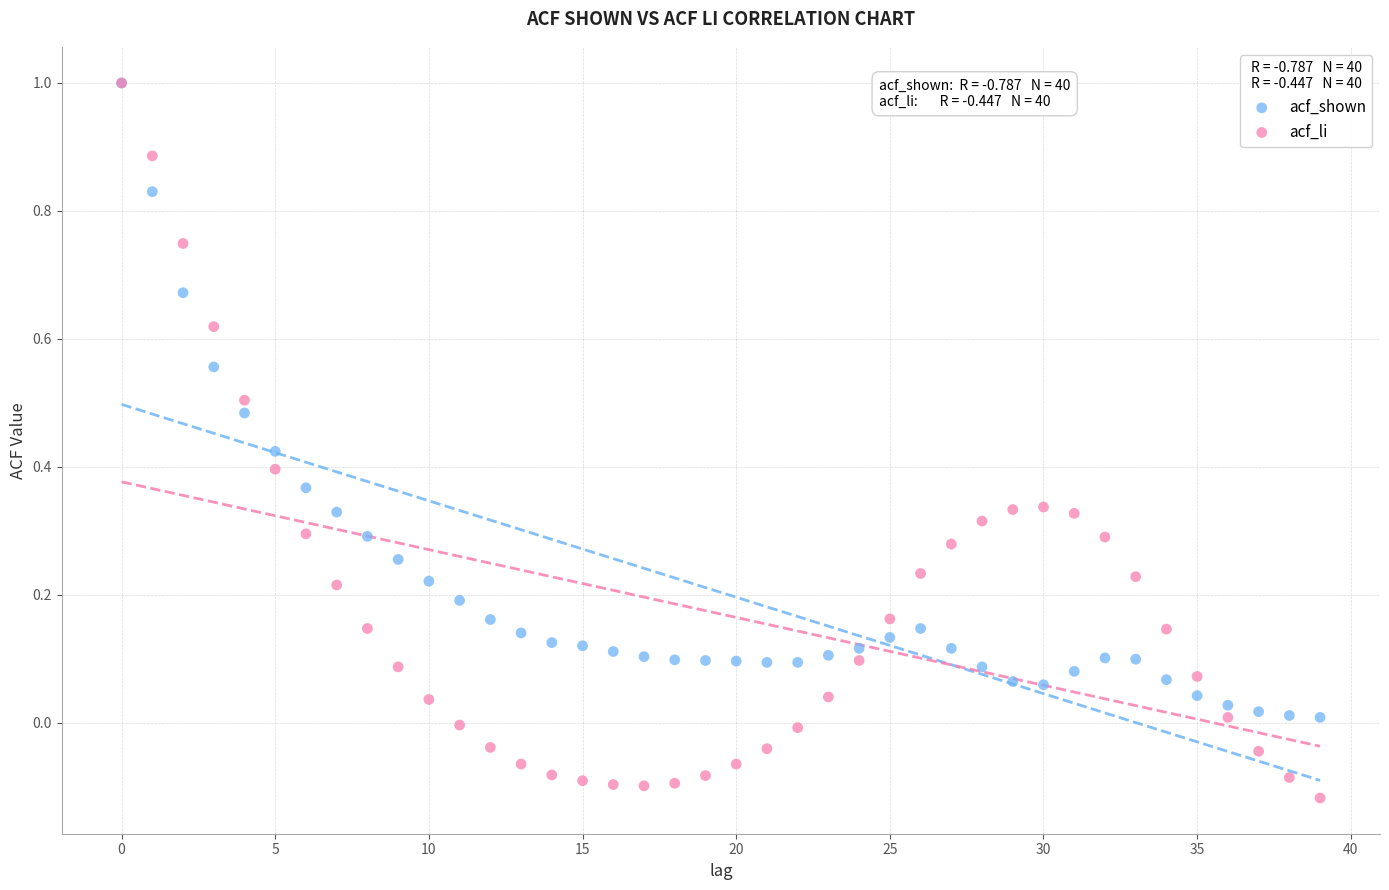

Which series reaches the minimum Y coordinate?

acf_li